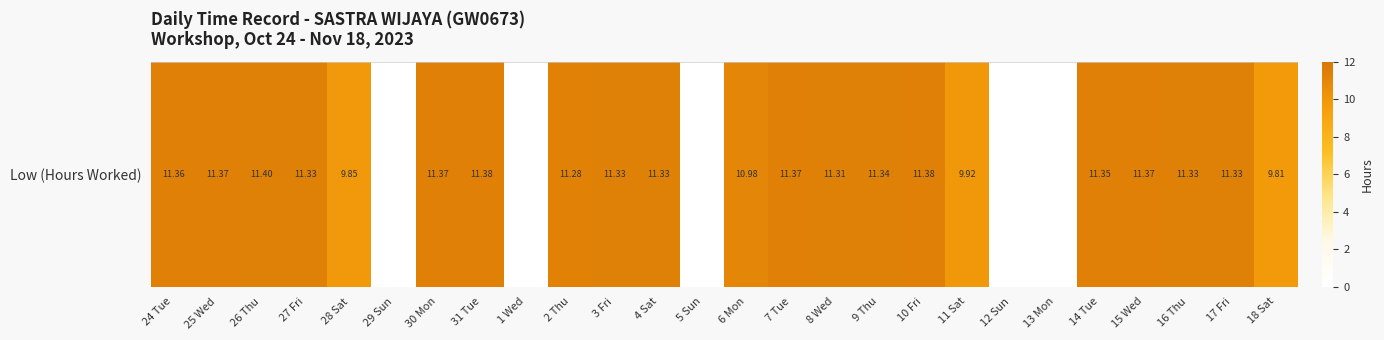

Reading right to left, extract all data points from this chart.

18 Sat=9.8	17 Fri=11.3	16 Thu=11.3	15 Wed=11.4	14 Tue=11.3	13 Mon=0.0	12 Sun=0.0	11 Sat=9.9	10 Fri=11.4	9 Thu=11.3	8 Wed=11.3	7 Tue=11.4	6 Mon=11.0	5 Sun=0.0	4 Sat=11.3	3 Fri=11.3	2 Thu=11.3	1 Wed=0.0	31 Tue=11.4	30 Mon=11.4	29 Sun=0.0	28 Sat=9.8	27 Fri=11.3	26 Thu=11.4	25 Wed=11.4	24 Tue=11.4